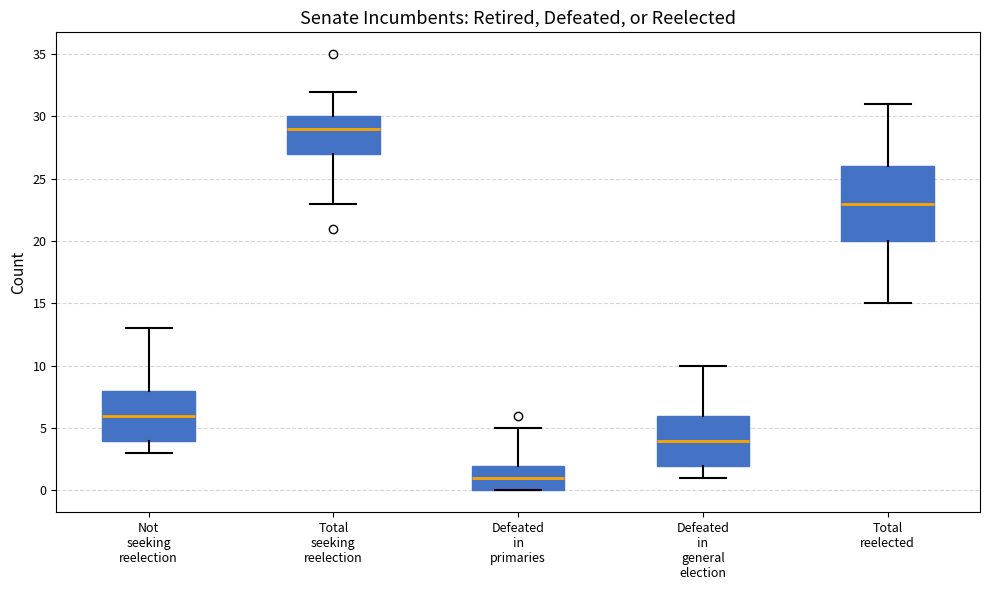

Reading left to right, read every box against the y-axis: the position of its median line, the range the box covers, and the ends of its whiskers. The values are not printed on the chart, so give them approximately, as read against the axis.

Not seeking reelection: median 6, box 4 to 8, whiskers 3 to 13
Total seeking reelection: median 29, box 27 to 30, whiskers 23 to 32
Defeated in primaries: median 1, box 0 to 2, whiskers 0 to 5
Defeated in general election: median 4, box 2 to 6, whiskers 1 to 10
Total reelected: median 23, box 20 to 26, whiskers 15 to 31